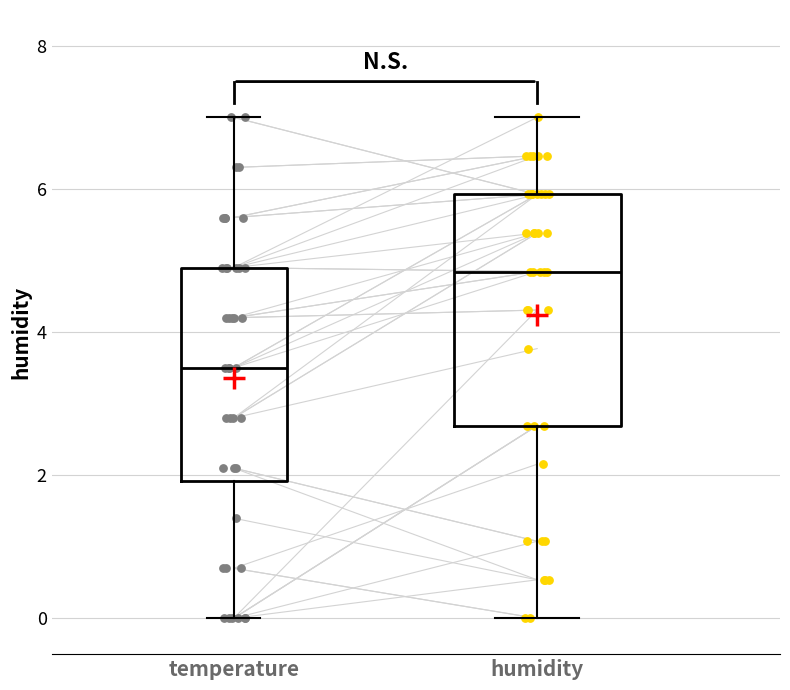

Reading left to right, read every box against the y-axis: the position of its median line, the range the box covers, and the ends of its whiskers. The values are not printed on the chart, so give them approximately, as read against the axis.

temperature: median 3.6, box 2.0 to 5.0, whiskers 0.0 to 7.0
humidity: median 4.8, box 2.6 to 6.0, whiskers 0.0 to 7.0